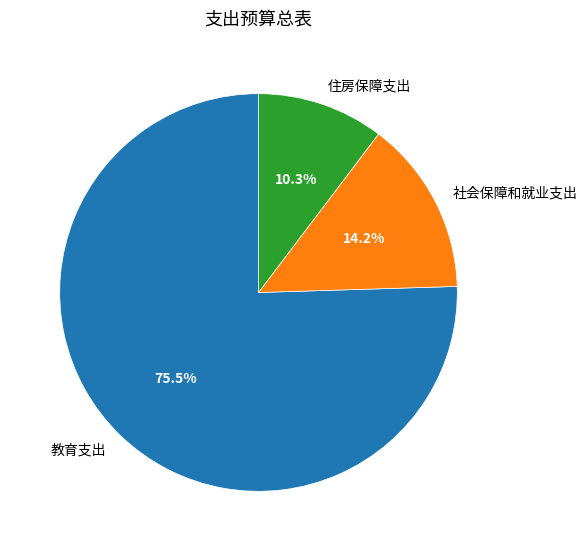

What is the majority slice?

教育支出